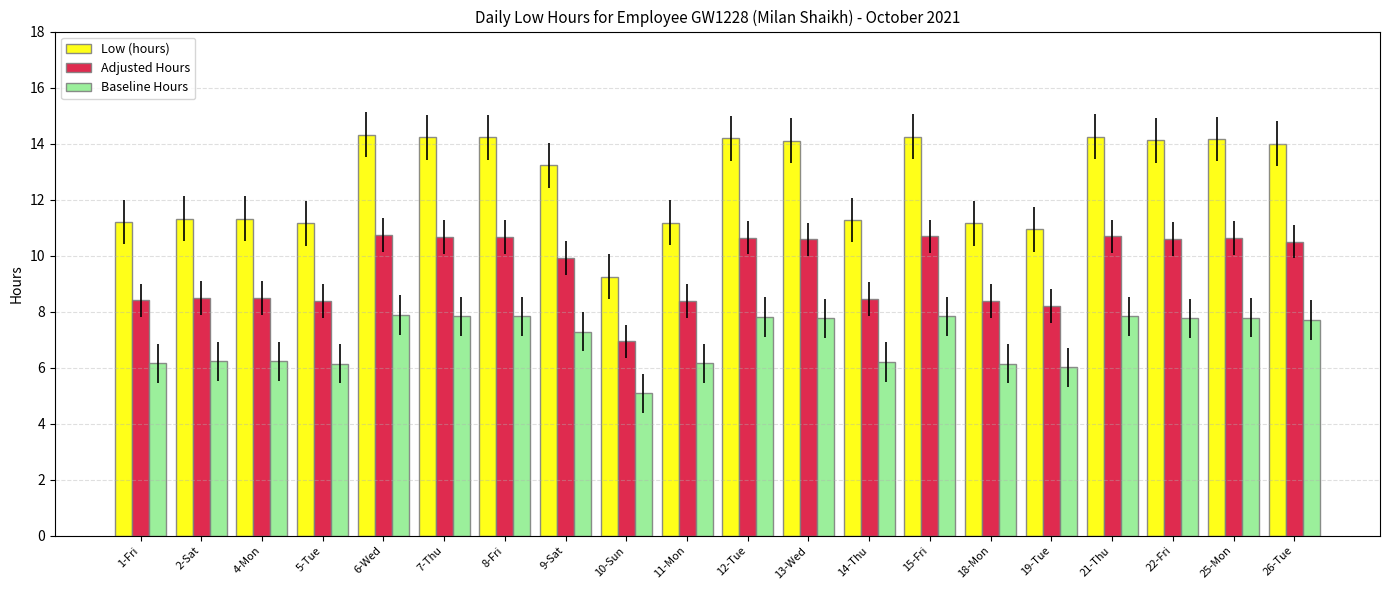

Which label corresponds to the smallest value in the chart?

10-Sun